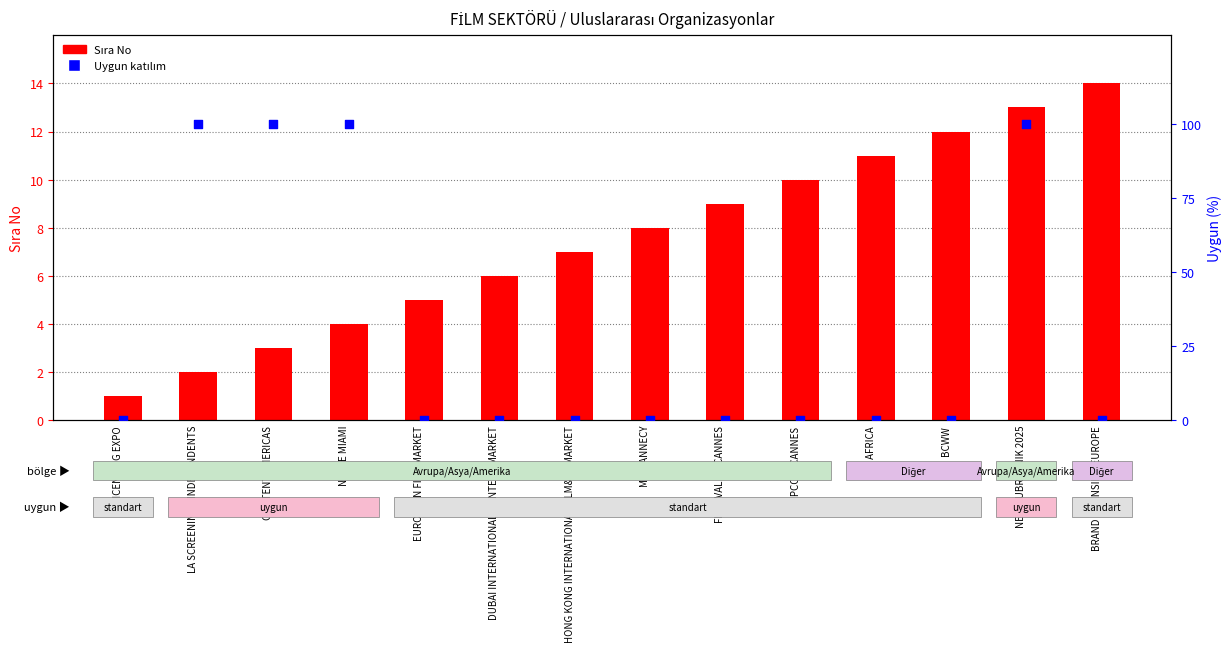

Which series has the largest total across all categories?

Uygun (percentile rank)